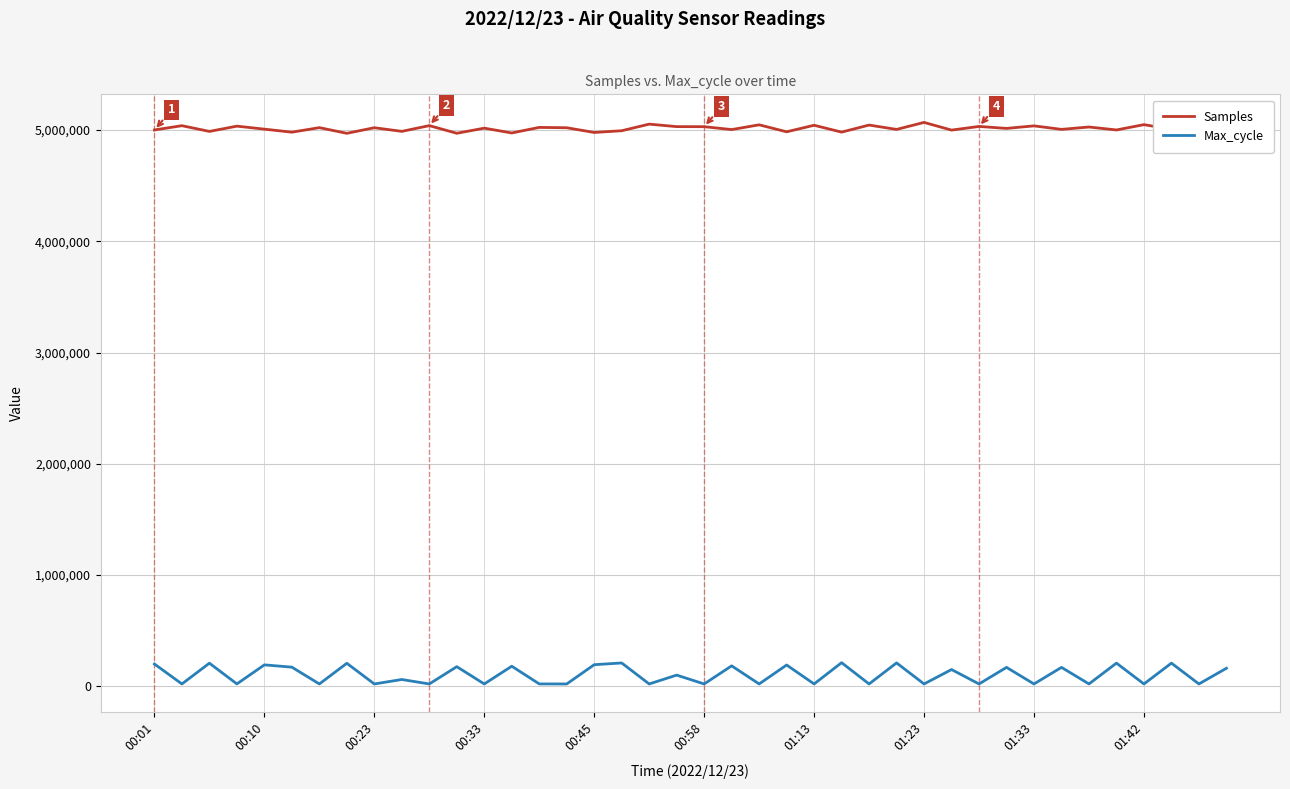

How many lines are shown in the chart?

2